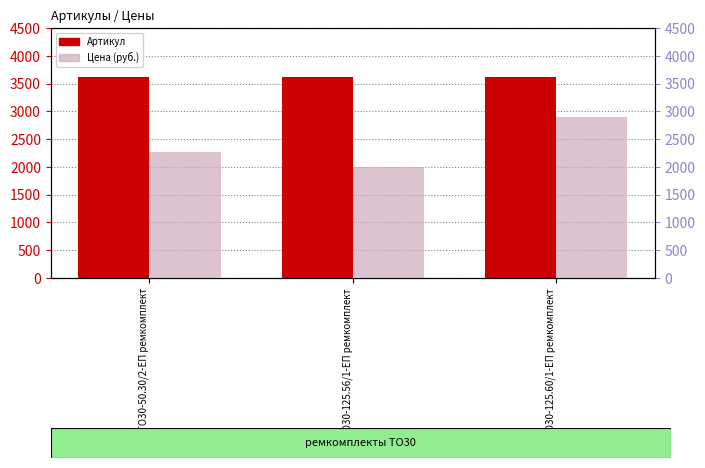

Reading left to right, list all the values displayed in this chart.

Артикул: РК-ТО30-50.30/2-ЕП ремкомплект=3625.0	РК-ТО30-125.56/1-ЕП ремкомплект=3626.0	РК-ТО30-125.60/1-ЕП ремкомплект=3627.0
Цена (руб.): РК-ТО30-50.30/2-ЕП ремкомплект=2276.7	РК-ТО30-125.56/1-ЕП ремкомплект=1999.9	РК-ТО30-125.60/1-ЕП ремкомплект=2889.9